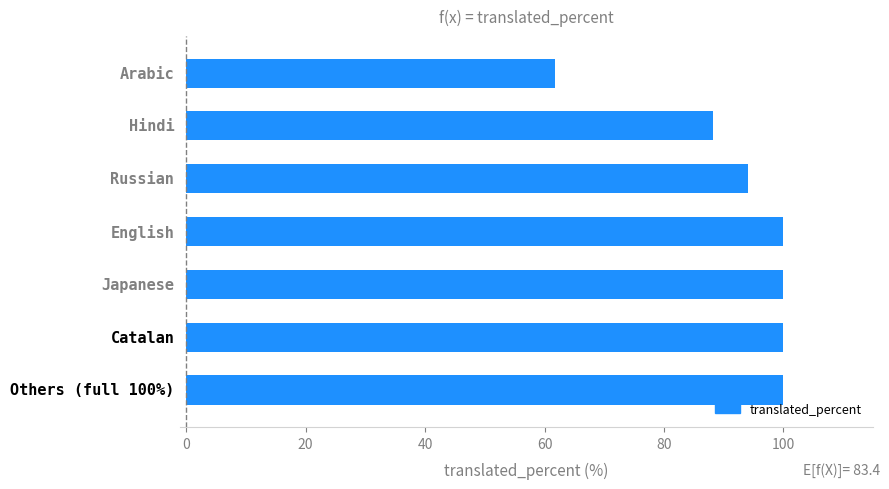

What is the difference between the maximum and minimum values?

38.3